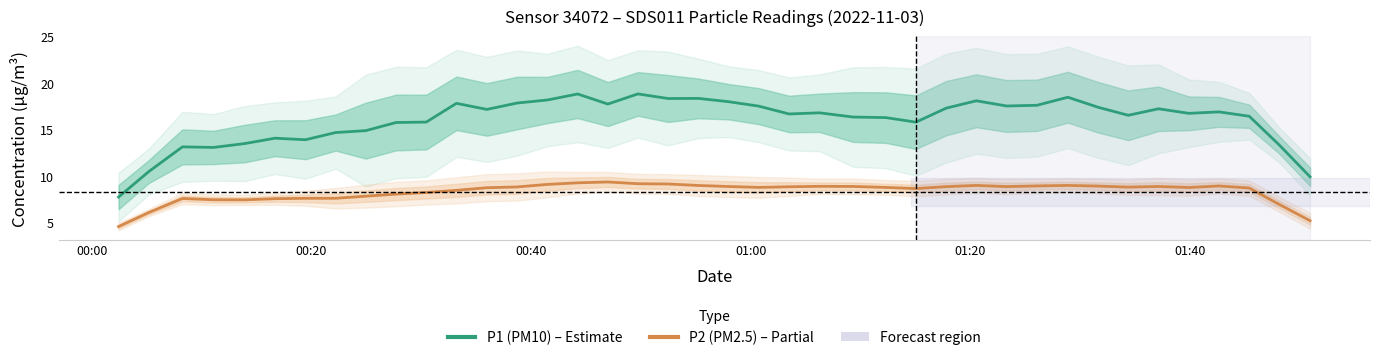

Reading left to right, what are all the values shown in this chart?

P1 (PM10): 7.7	10.5	13.1	13.1	13.5	14.1	13.9	14.7	14.9	15.8	15.8	17.8	17.2	17.9	18.2	18.8	17.7	18.8	18.3	18.3	18.0	17.5	16.7	16.8	16.3	16.3	15.8	17.3	18.1	17.5	17.6	18.5	17.4	16.5	17.2	16.7	16.9	16.4	13.3	9.9
P2 (PM2.5): 4.6	6.1	7.6	7.4	7.4	7.6	7.6	7.6	7.8	8.1	8.2	8.5	8.7	8.8	9.1	9.3	9.4	9.2	9.1	9.0	8.9	8.8	8.8	8.9	8.9	8.8	8.7	8.9	9.0	8.9	8.9	9.0	8.9	8.8	8.9	8.8	8.9	8.7	6.9	5.2